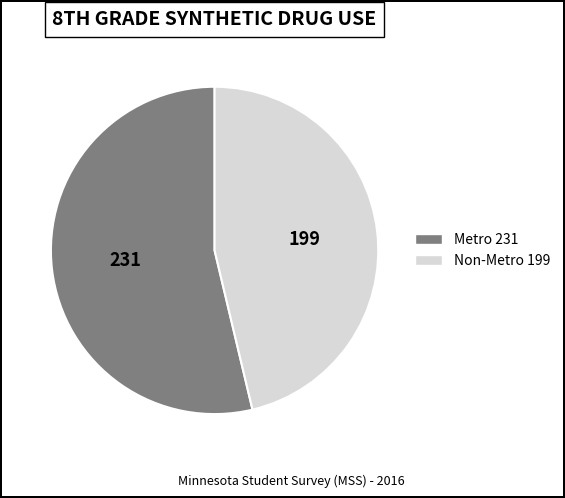

Which slice is the largest?

Metro